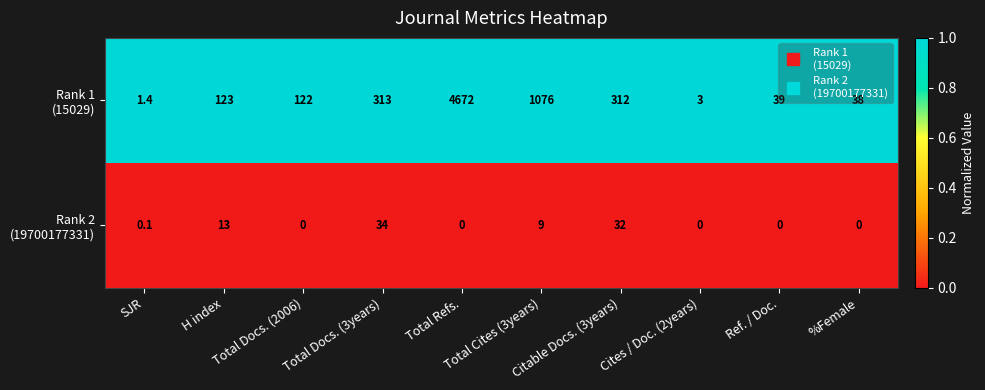

What is the maximum value shown in the chart?

4672.0